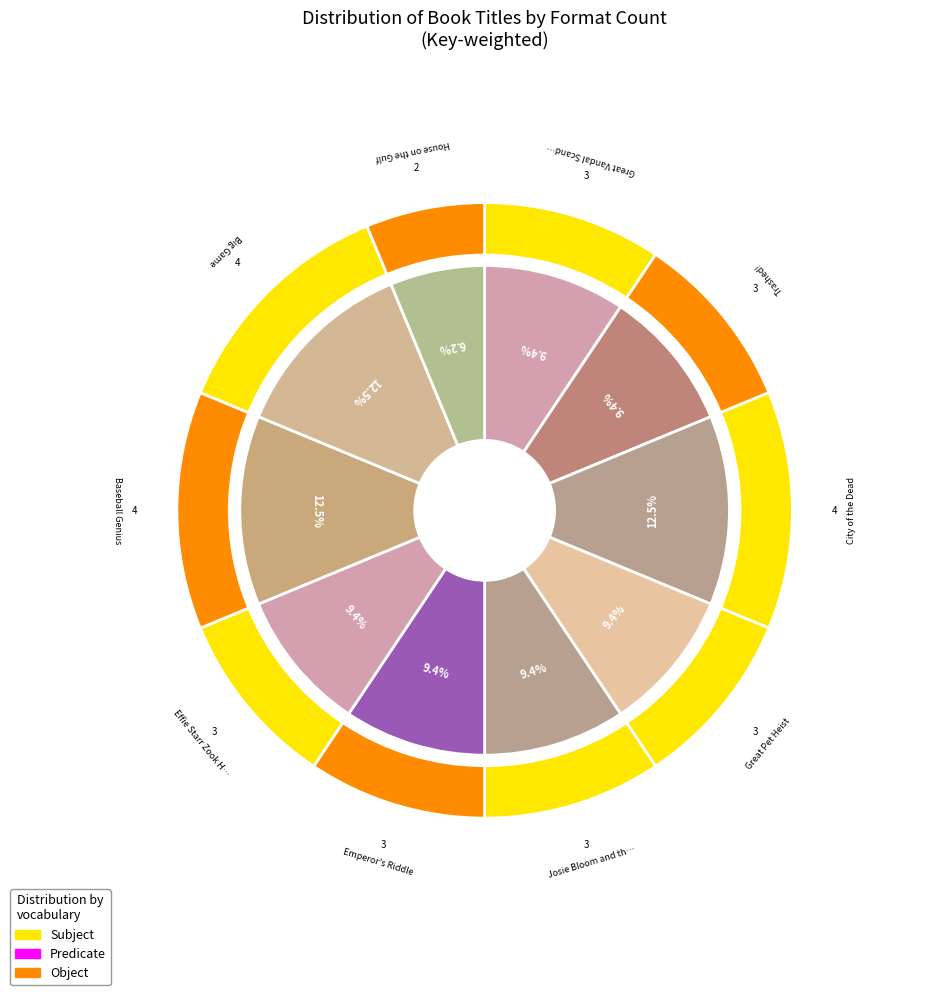

To the nearest percent, what is the average slice percentage?

10%